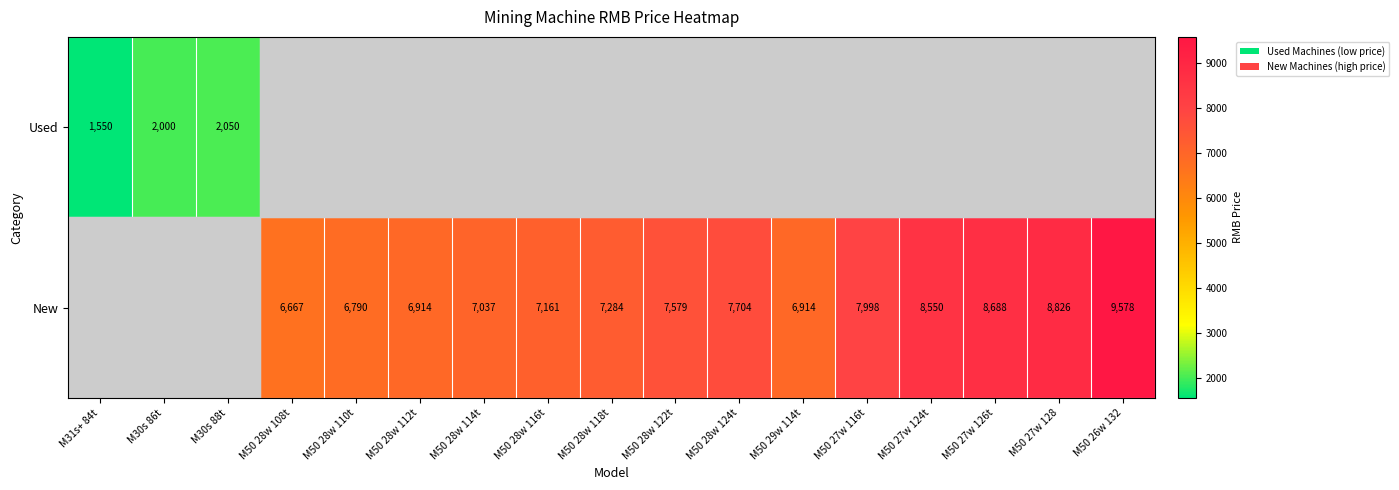

Is the value of New at M50 27w 116t greater than the value of Used at M30s 86t?

Yes